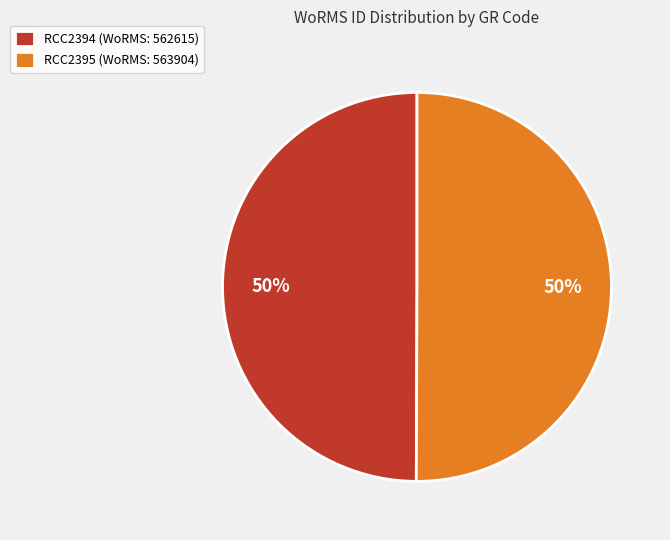

What is the ratio of the value at RCC2395 to the value at RCC2394?

1.0